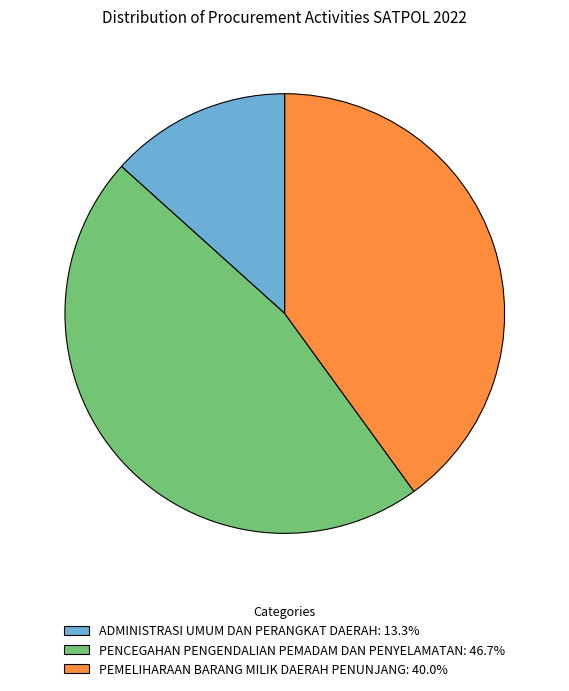

Is it true that ADMINISTRASI UMUM DAN PERANGKAT DAERAH is 13% of the pie?

True